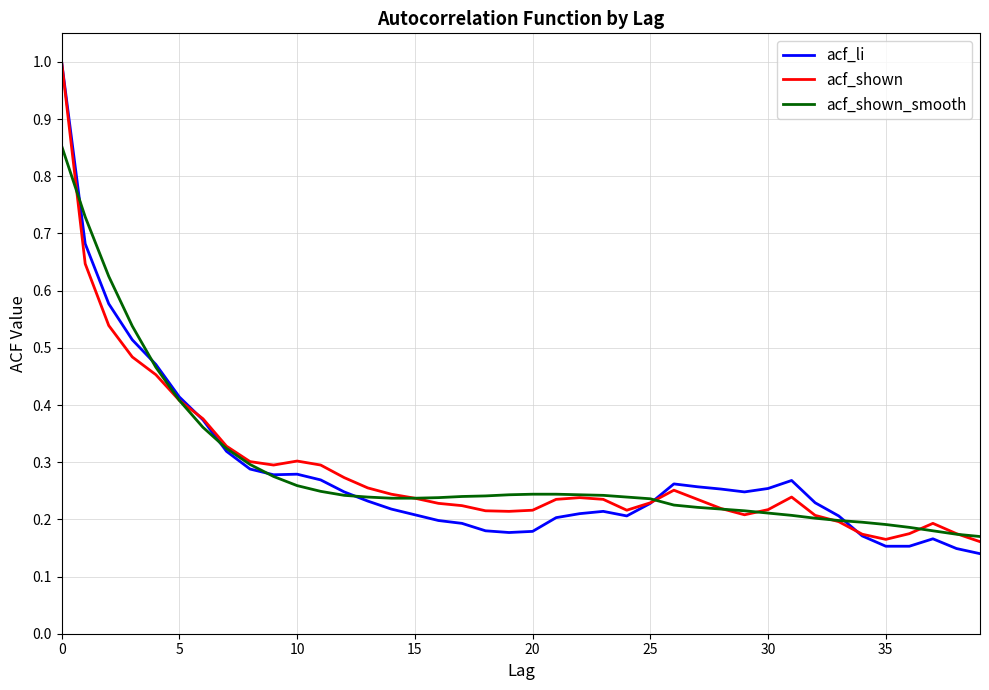

Does the chart display data point markers on the line(s)?

No